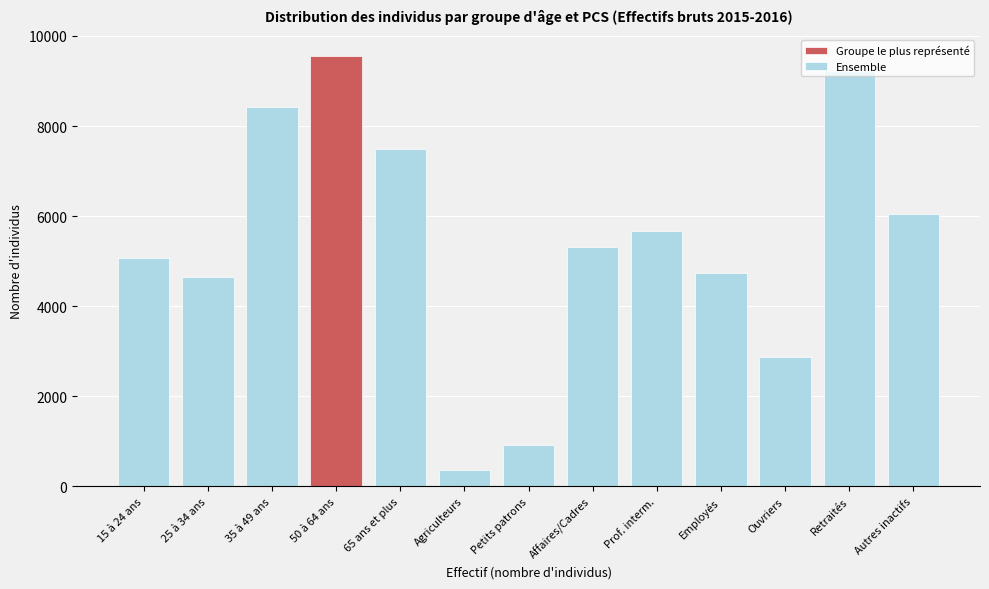

Read the value at Prof. interm., to the nearest 100.

5700